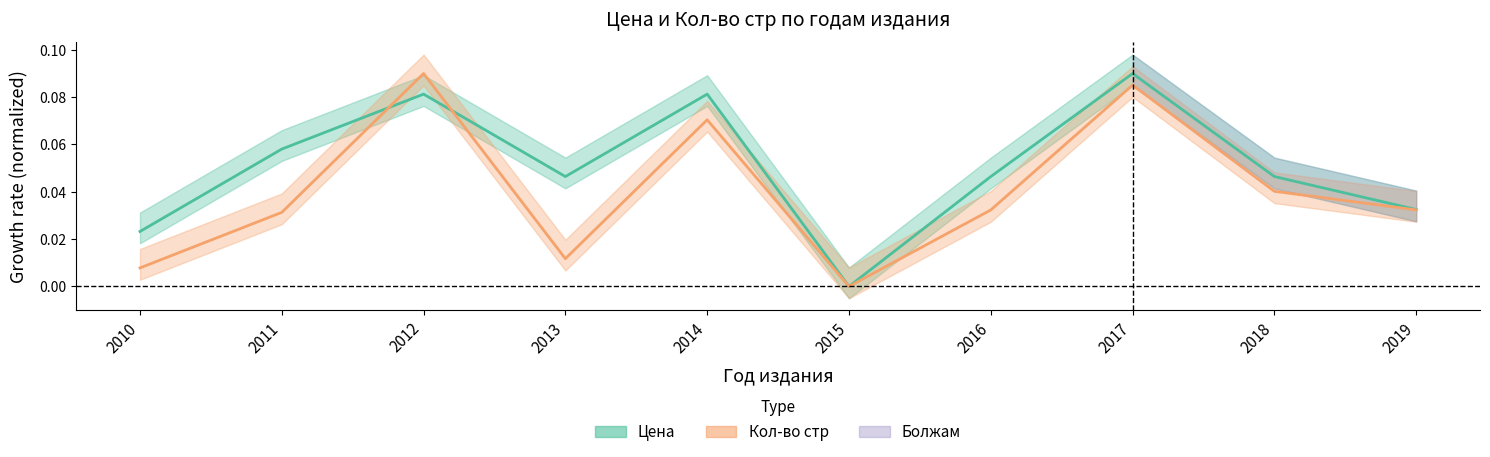

Which series has the largest total across all categories?

Цена